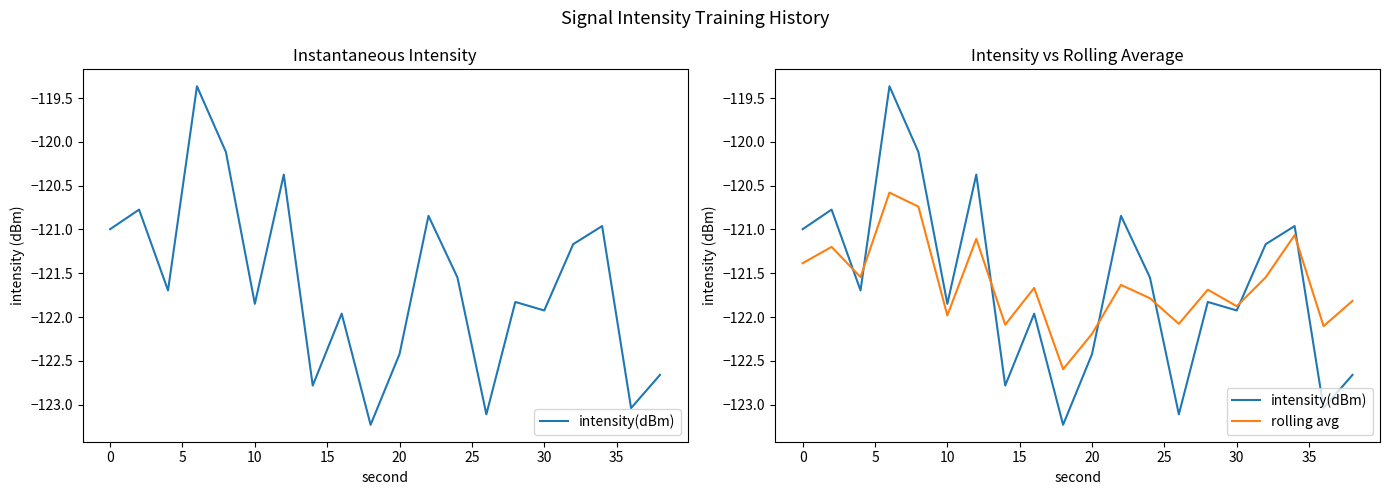

What are all the series names shown in the legend?

intensity(dBm), rolling avg